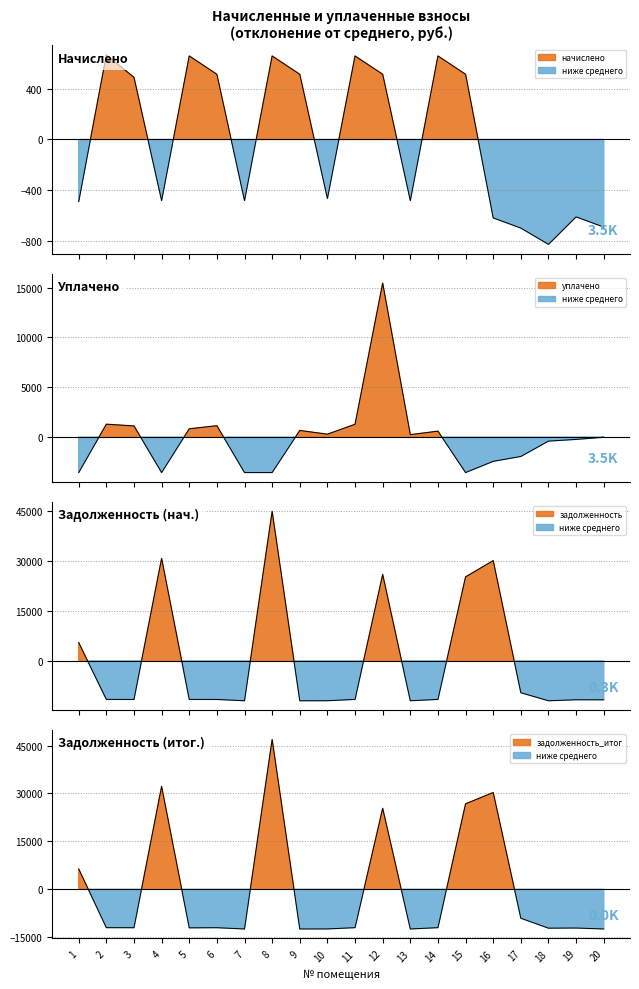

What is the difference between the maximum and minimum values in the задолженность_итог series?

59324.4